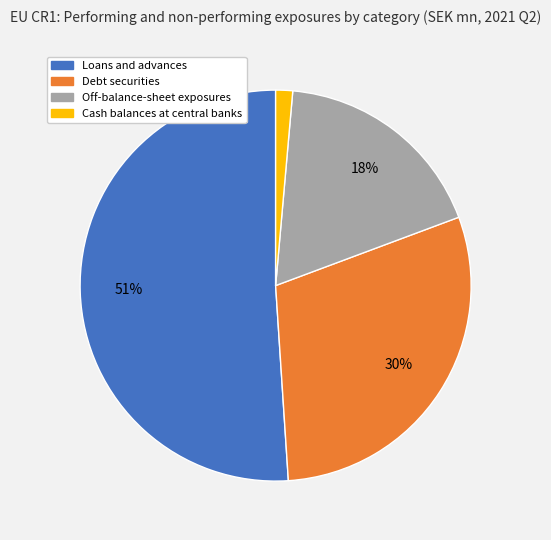

Is the sum of Debt securities and Cash balances at central banks greater than half?

No